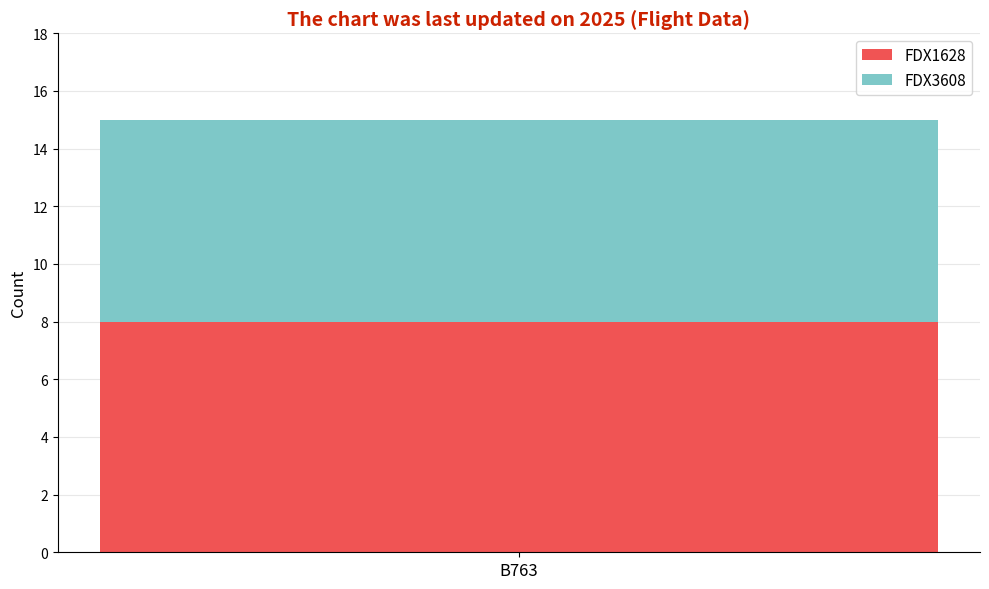

The value of FDX1628 at B763 is 8. True or false?

True